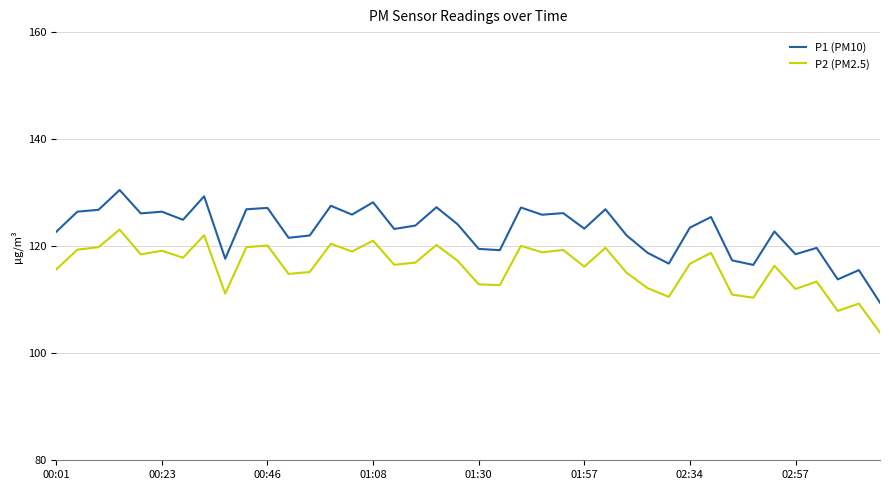

List the series in order of their peak value, lowest first.

P2 (PM2.5), P1 (PM10)